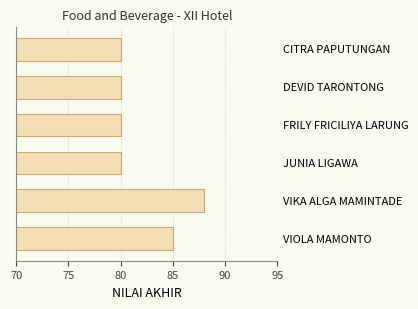

What is the maximum value shown in the chart?

88